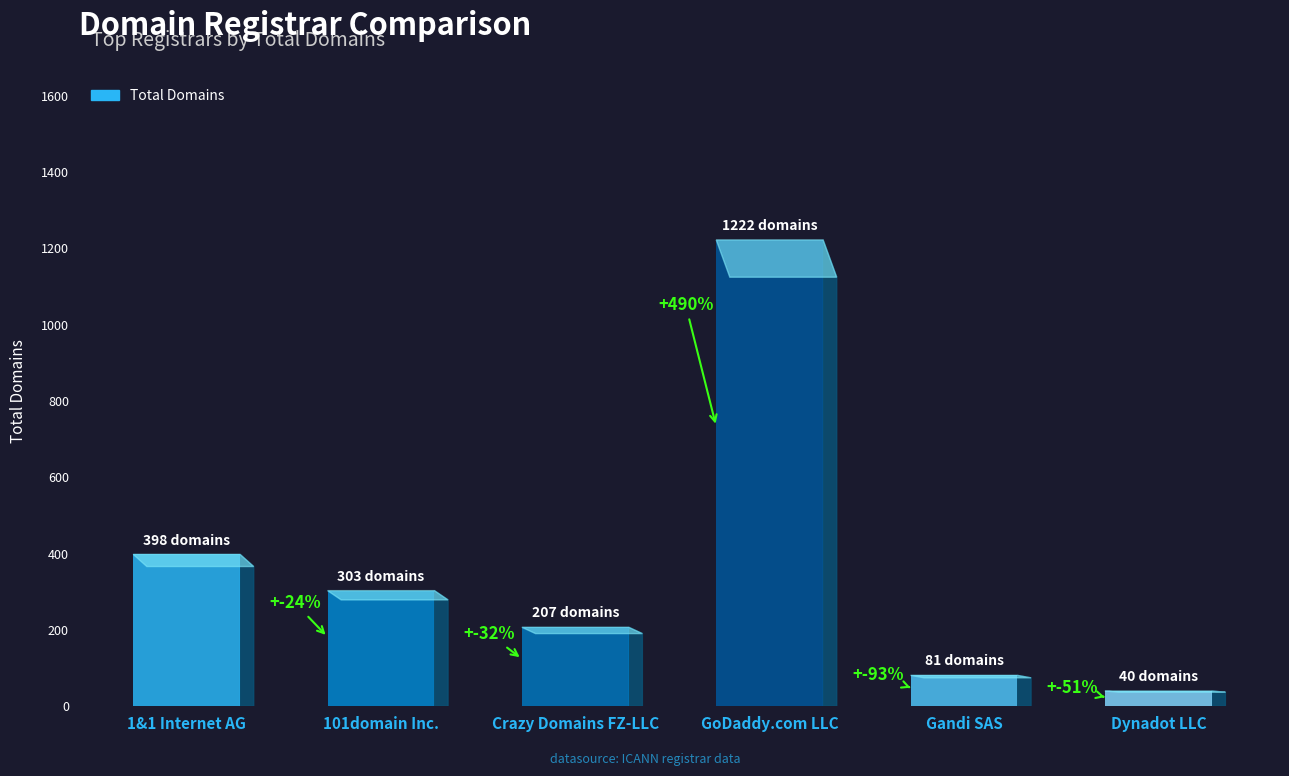

How many groups of bars are there?

6